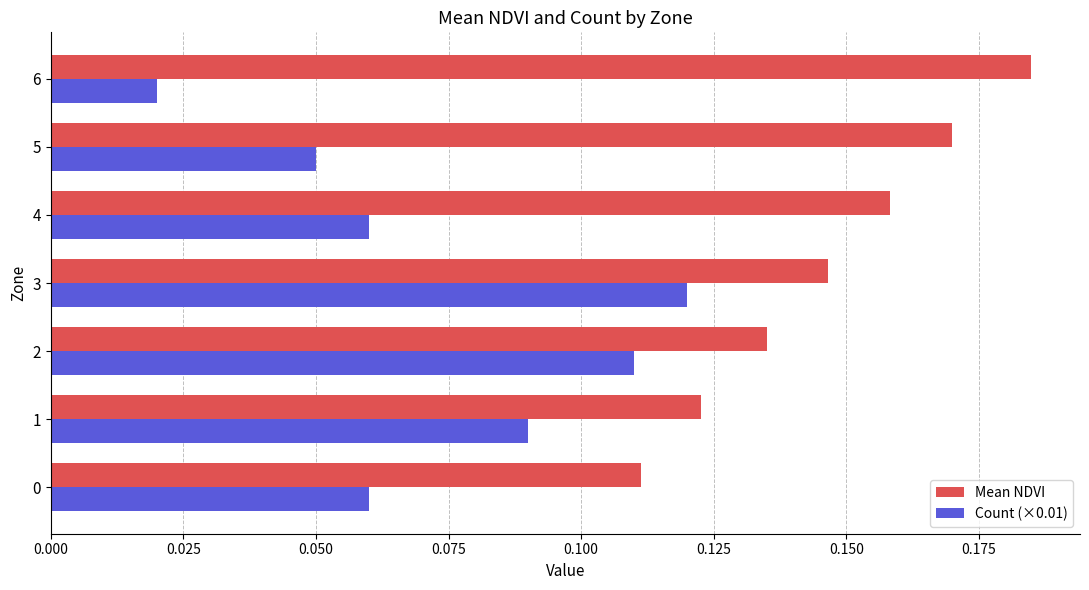

Rank the series by their maximum value, from lowest to highest.

Count (×0.01), Mean NDVI